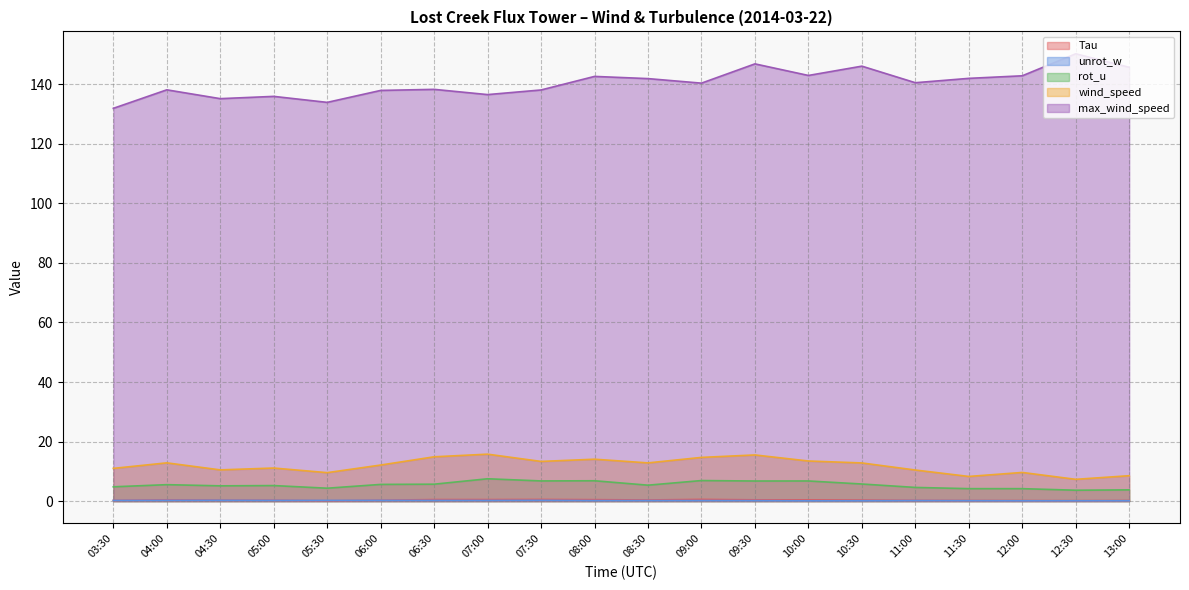

Rank the series at 05:30 from highest to lowest value.

max_wind_speed, wind_speed, rot_u, unrot_w, Tau